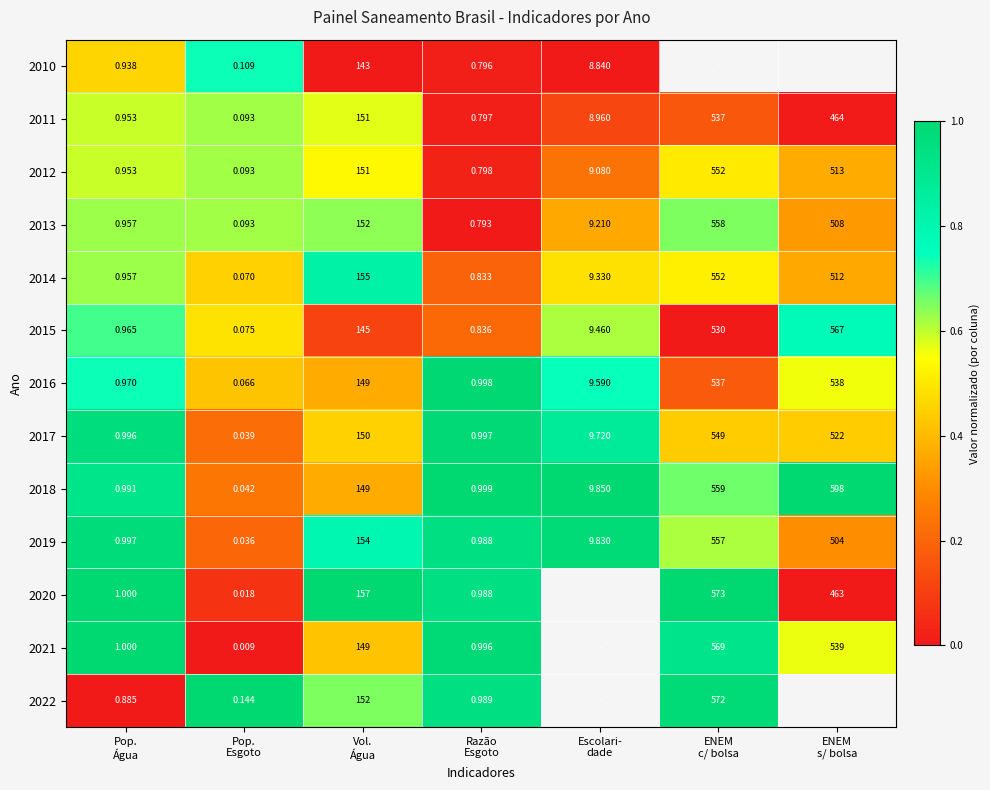

How many values in the 2017 series are below 9?

3